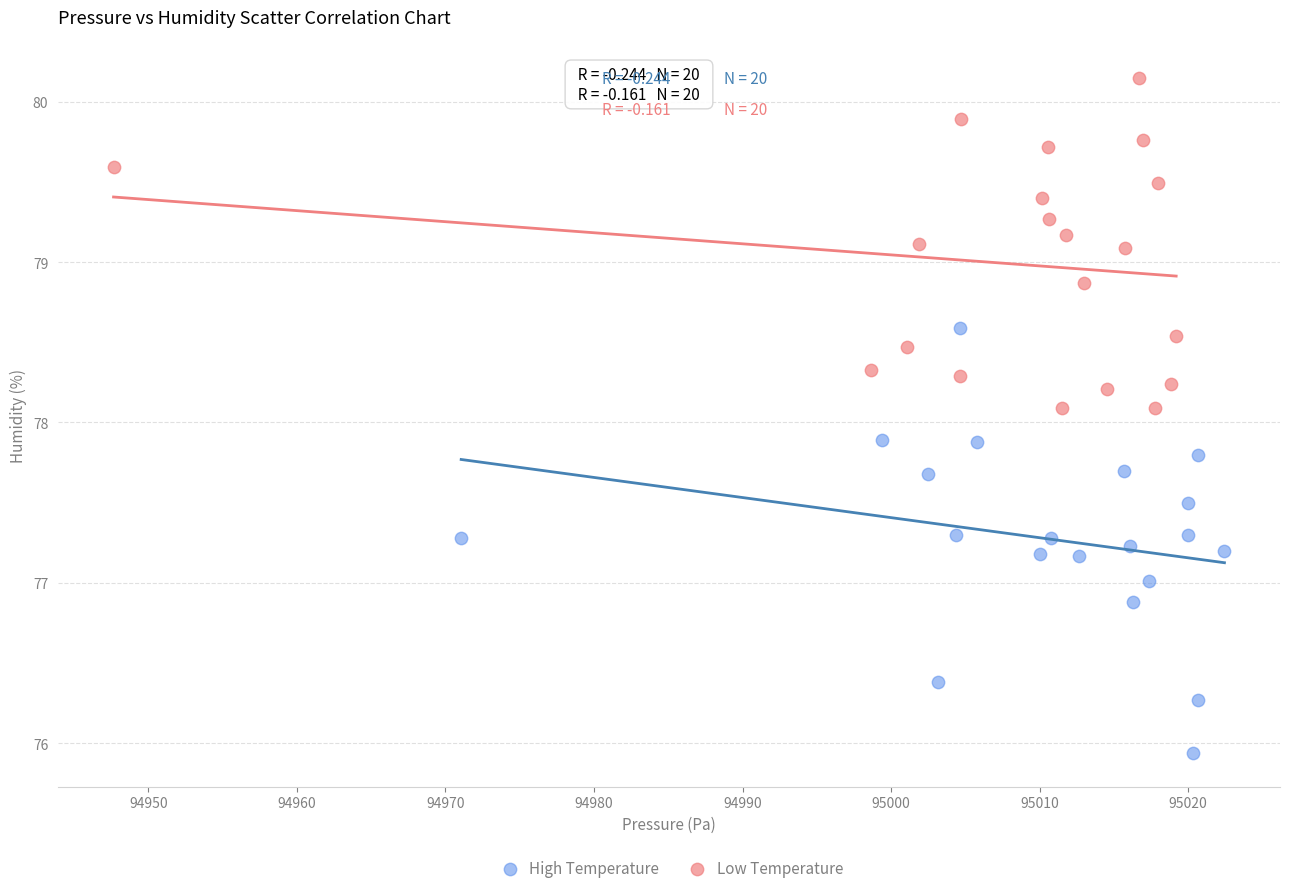

Which series contains the highest Y value?

Low Temperature